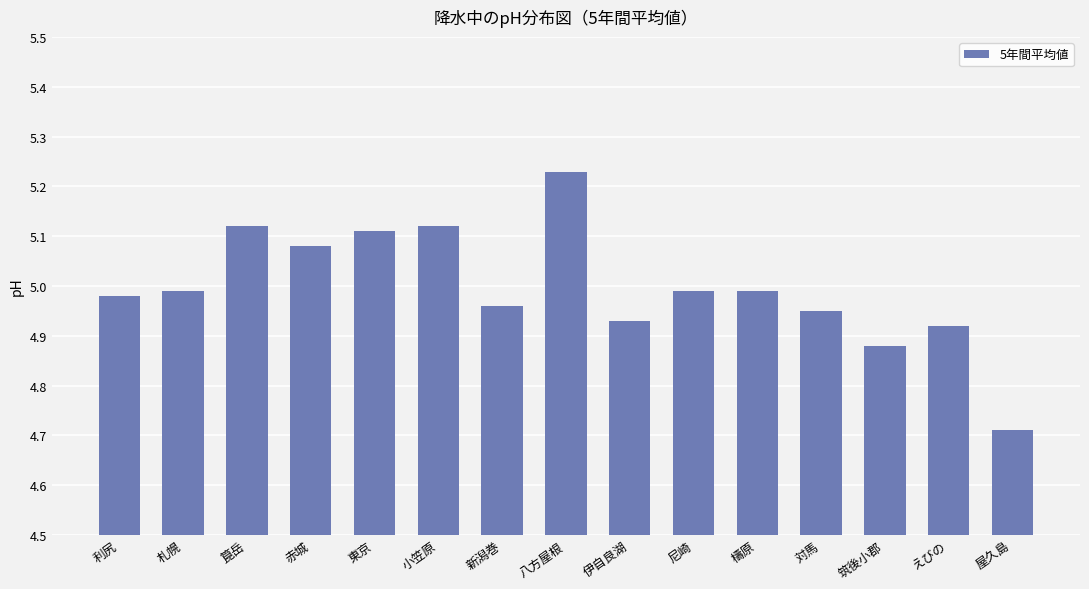

Which category has the lowest value across all series?

屋久島